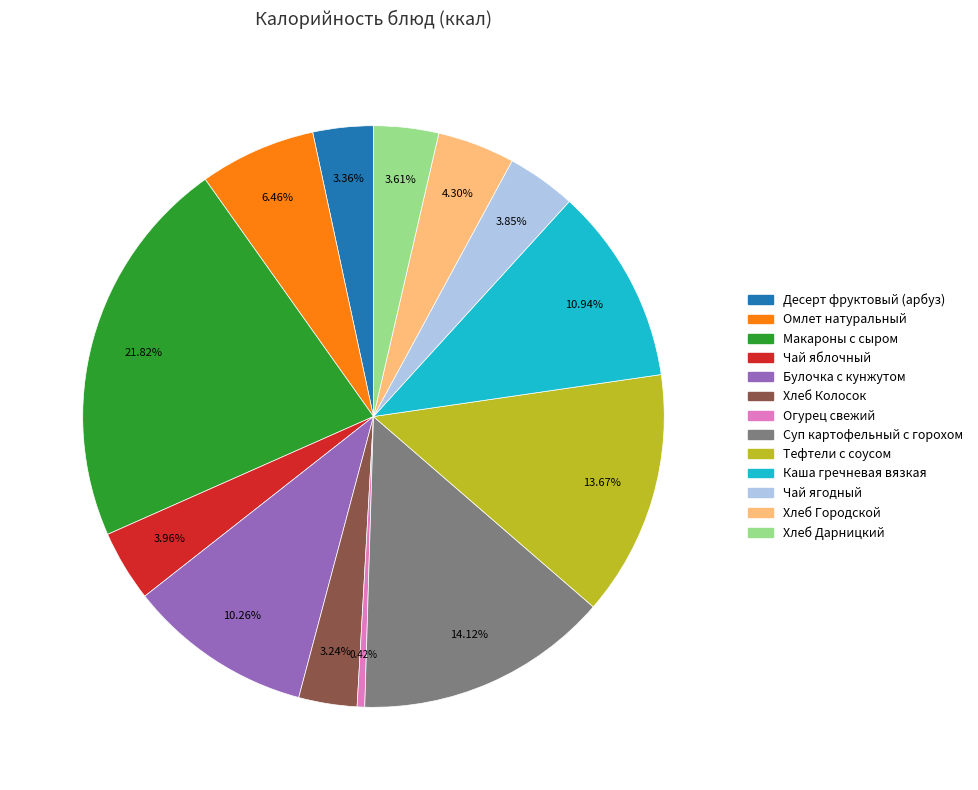

Which slice is the smallest?

Огурец свежий